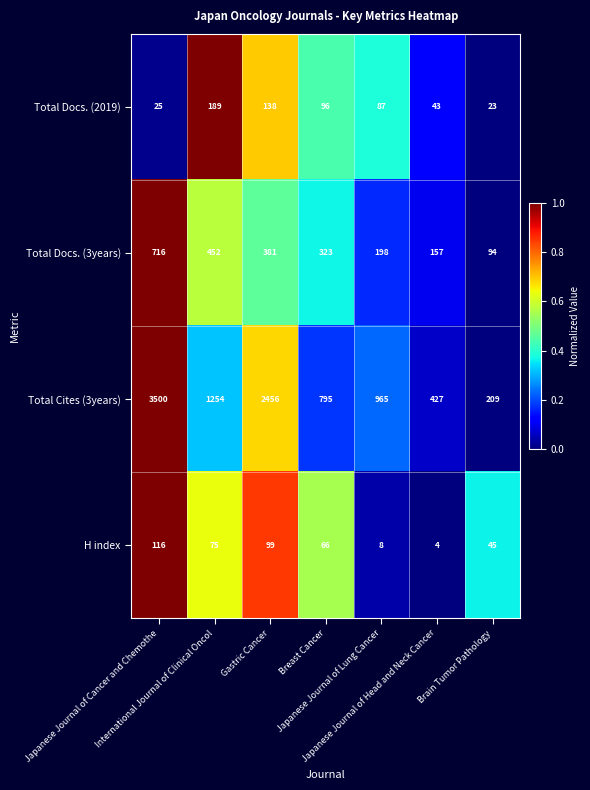

What is the maximum value shown in the chart?

3500